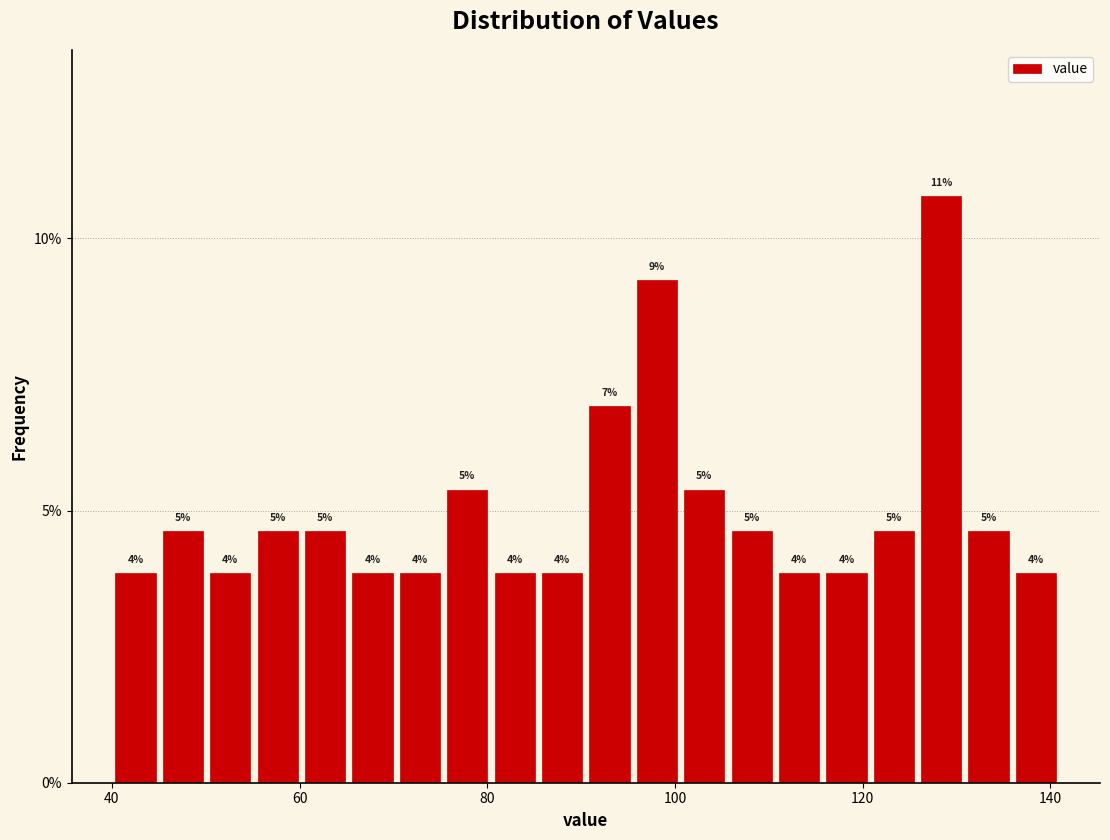

Around what value on the x-axis is the tallest bar? Give the approximate position of its centre, as read against the axis.

128